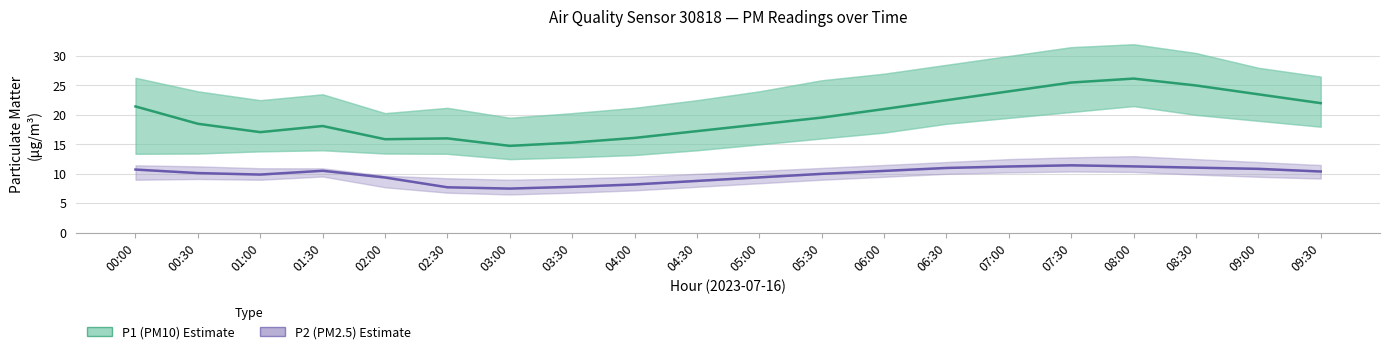

What is the label of the 13th point from the left?

06:00